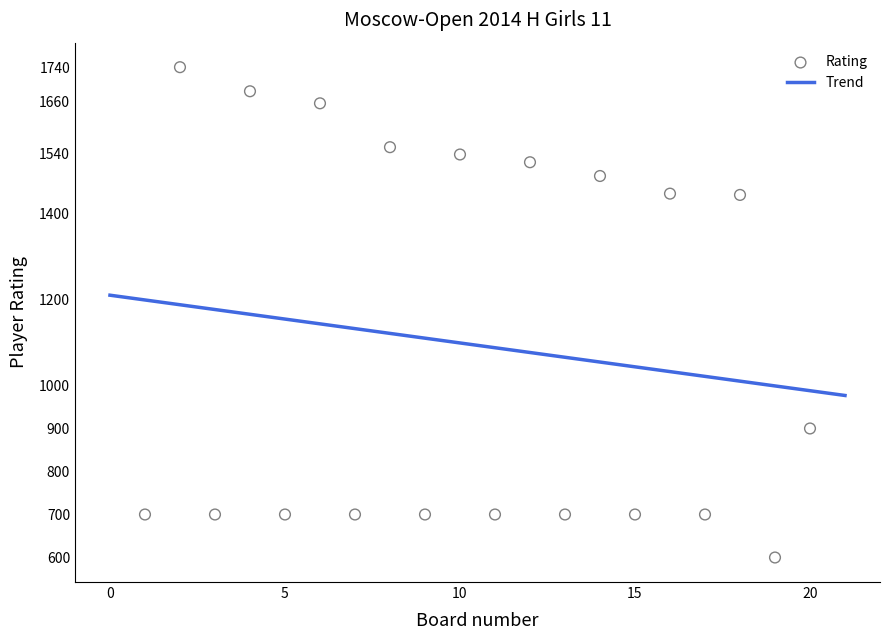

Approximately how many times larger is the value at 19 compared to 11?

0.9